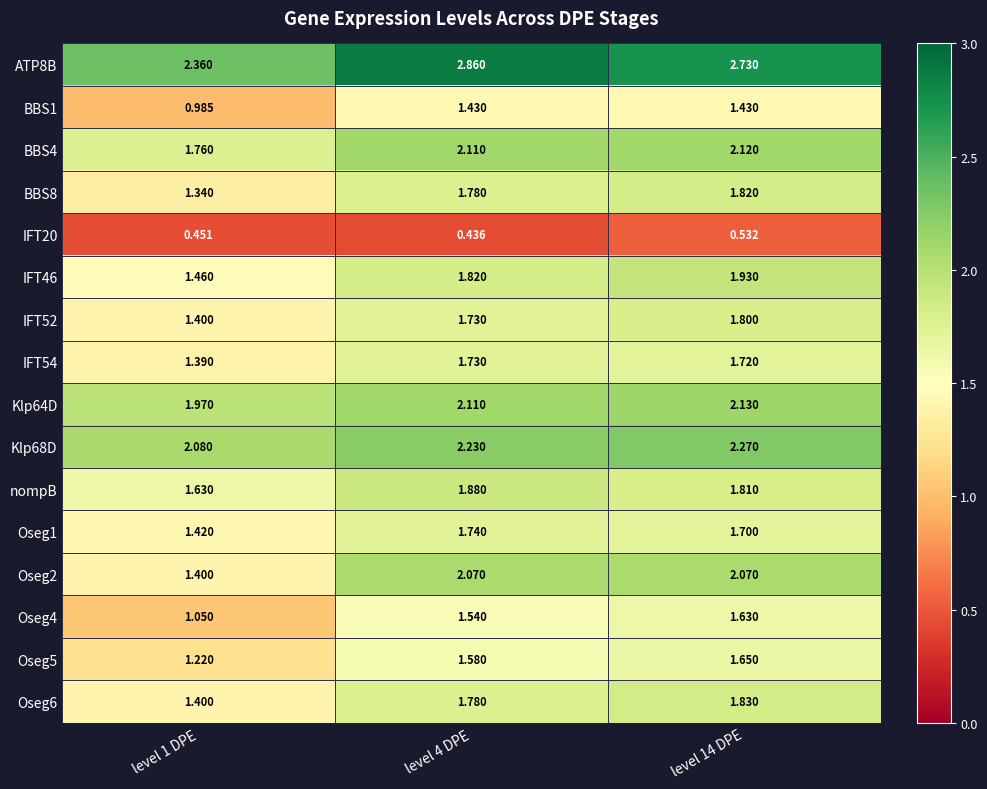

What is the total value across all series at level 14 DPE?

29.2